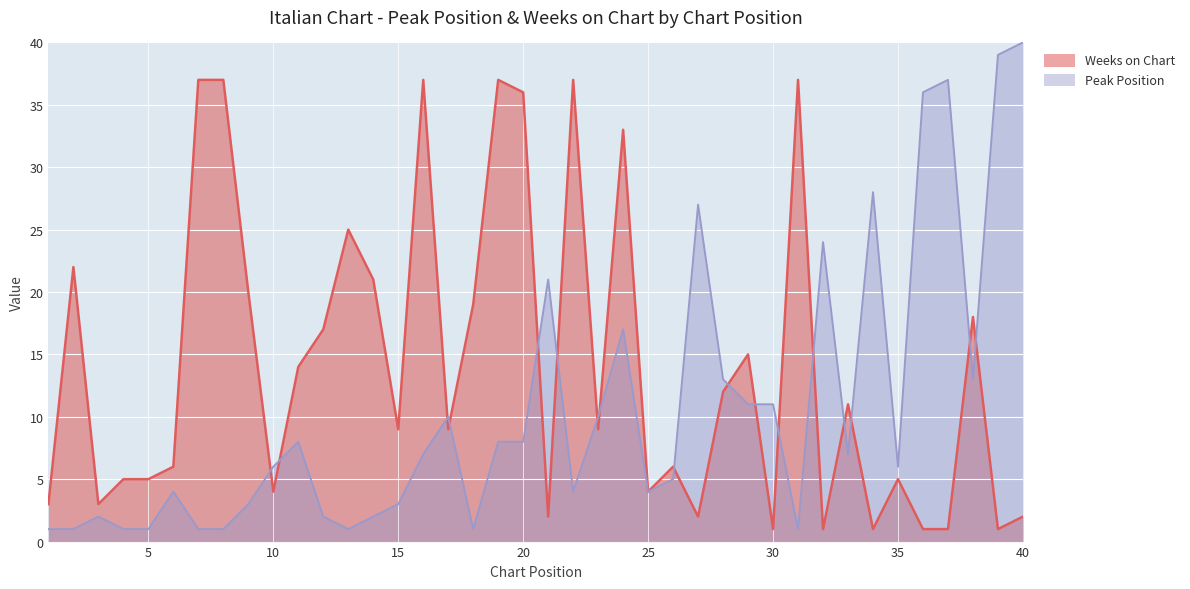

What is the minimum value for Peak Position?

1